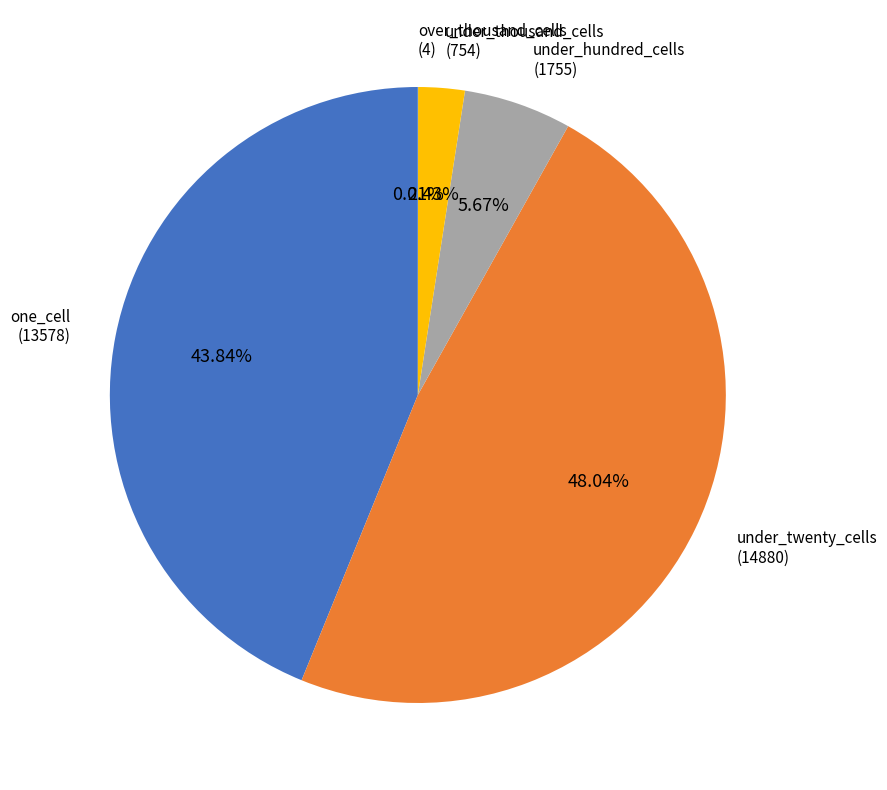

Which slice is the largest?

under_twenty_cells